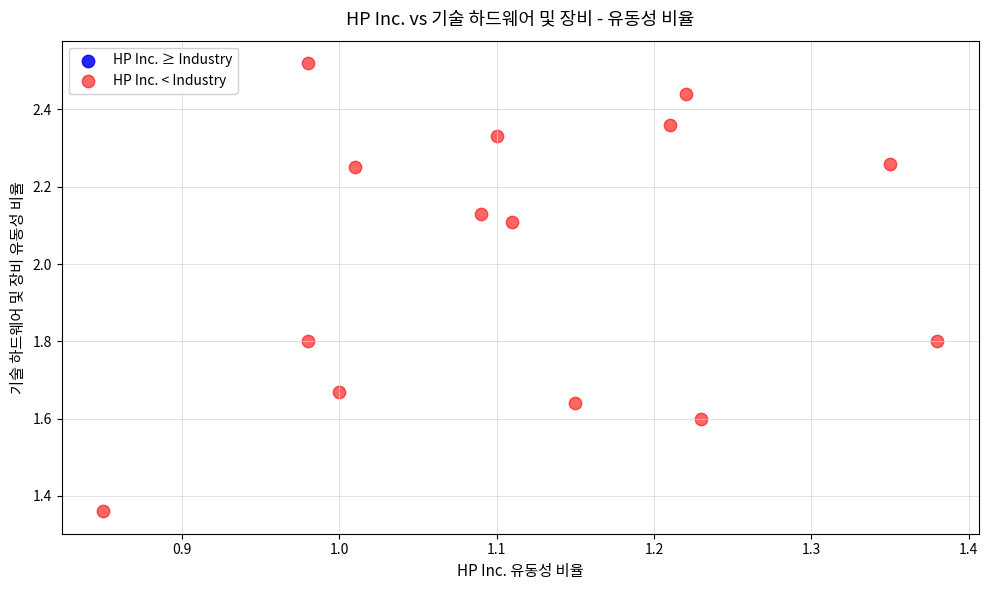

What is the range of Y values (max minus min)?

1.2